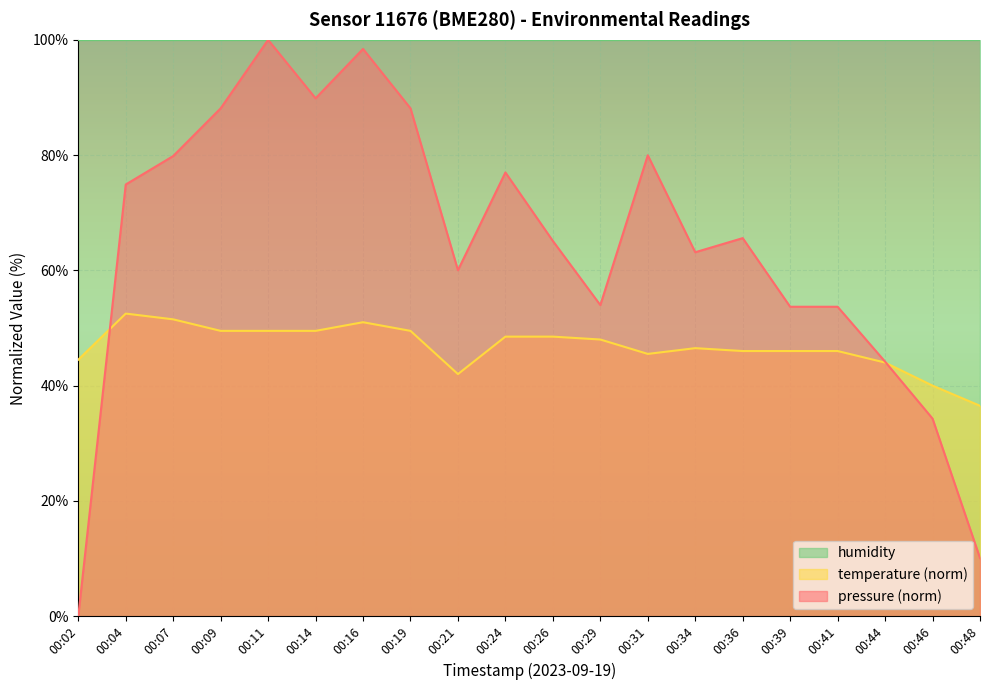

Where is the first local minimum for temperature?

00:21